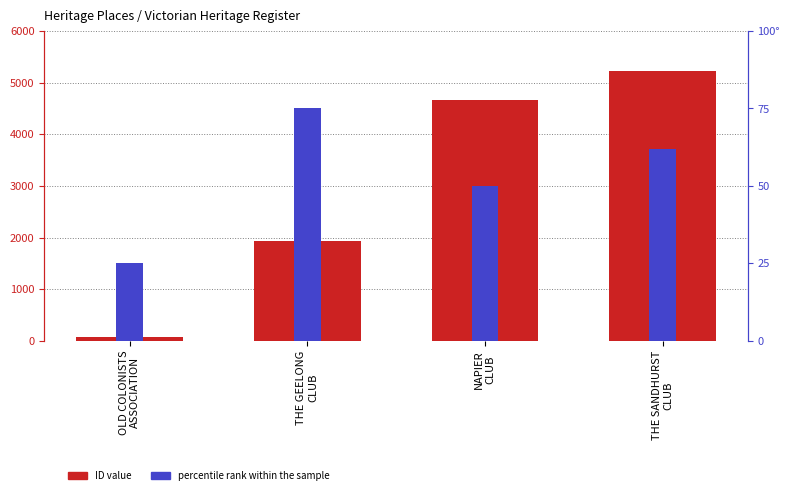

Does the chart contain any negative values?

No